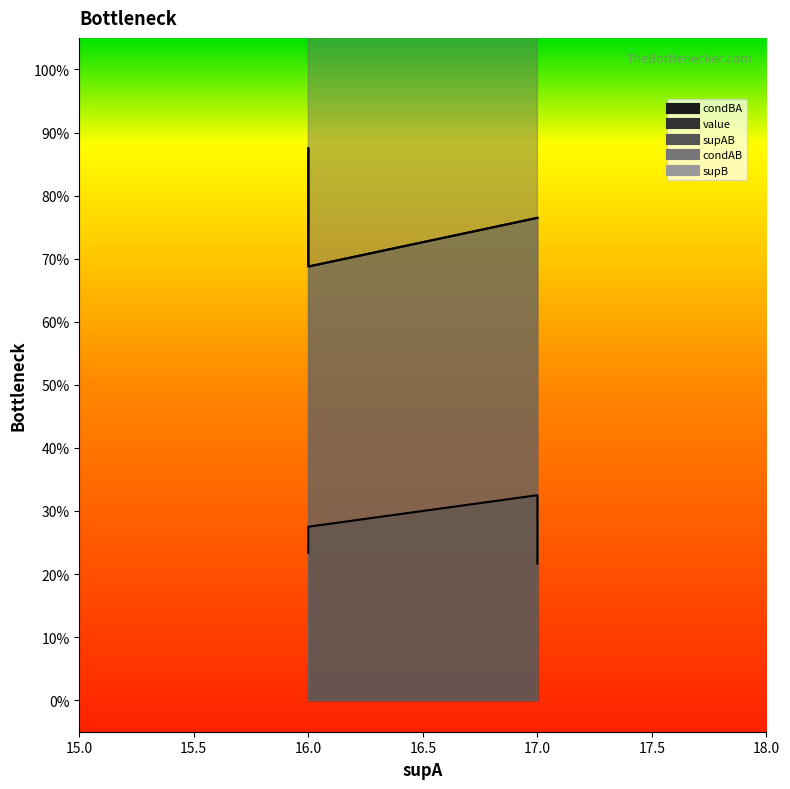

Reading left to right, list all the values displayed in this chart.

condBA: 0.2	0.3	0.2	0.3
value: 0.9	0.8	0.8	0.7
supAB: 14.0	13.0	13.0	11.0
condAB: 0.9	0.8	0.8	0.7
supB: 60.0	40.0	60.0	40.0